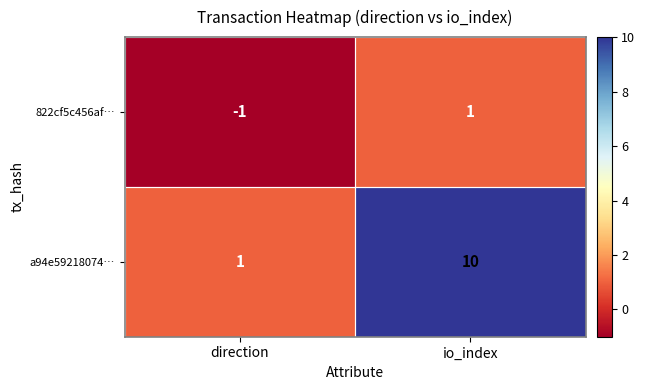

The value of 822cf5c456af… at direction is -1. True or false?

True